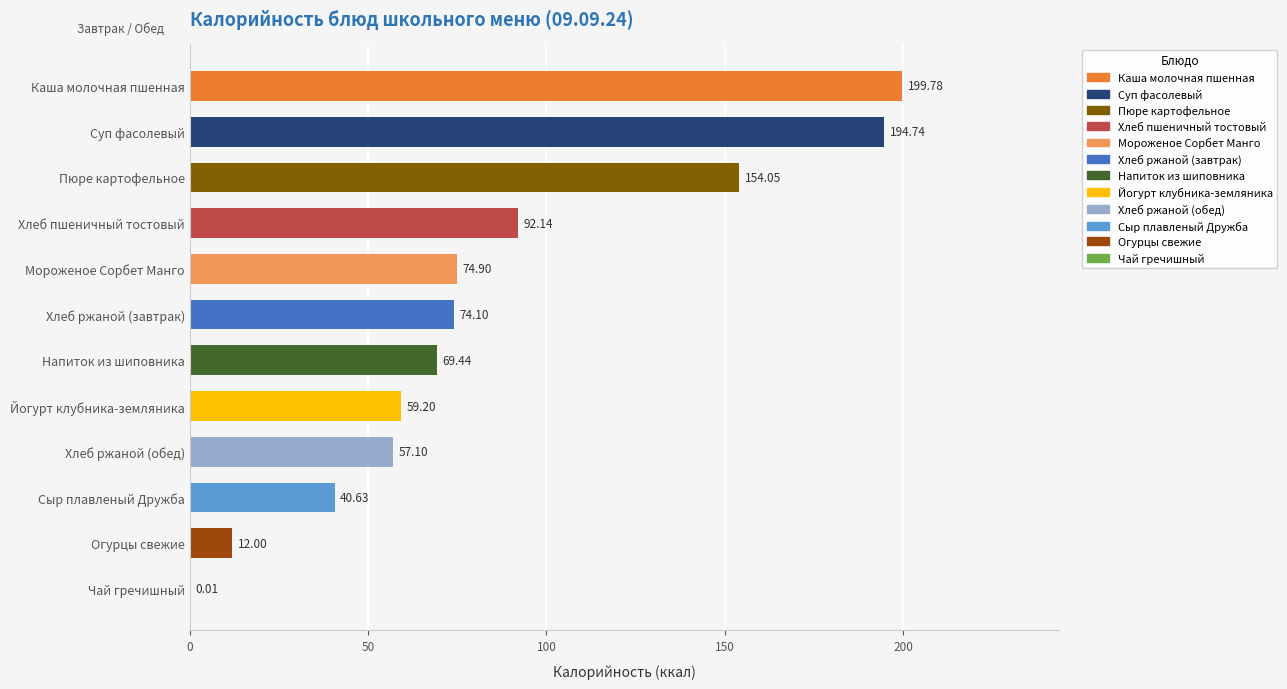

What is the change in value from Каша молочная пшенная to Огурцы свежие?

-187.8